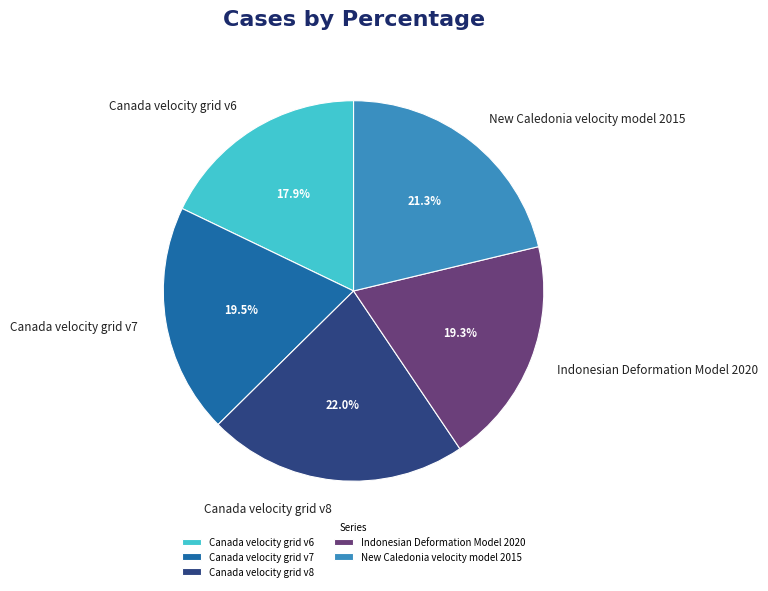

What is the total percentage of New Caledonia velocity model 2015 and Canada velocity grid v7?

40.8%